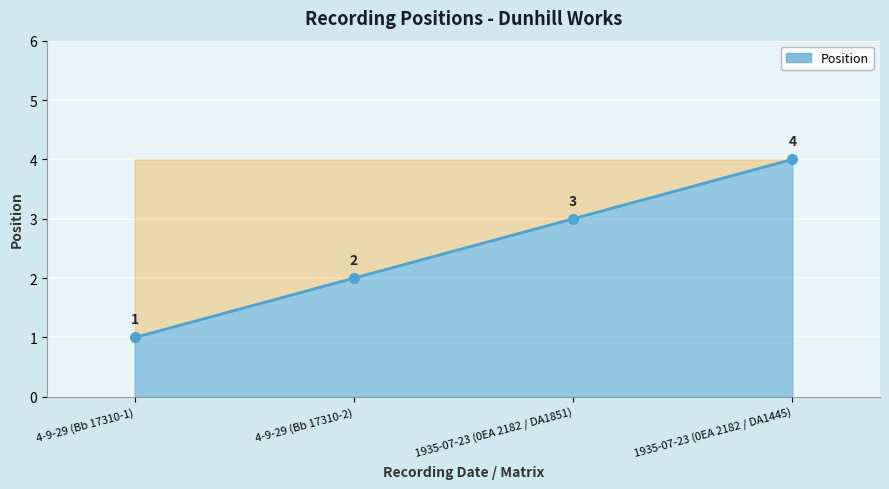

How many lines are shown in the chart?

1